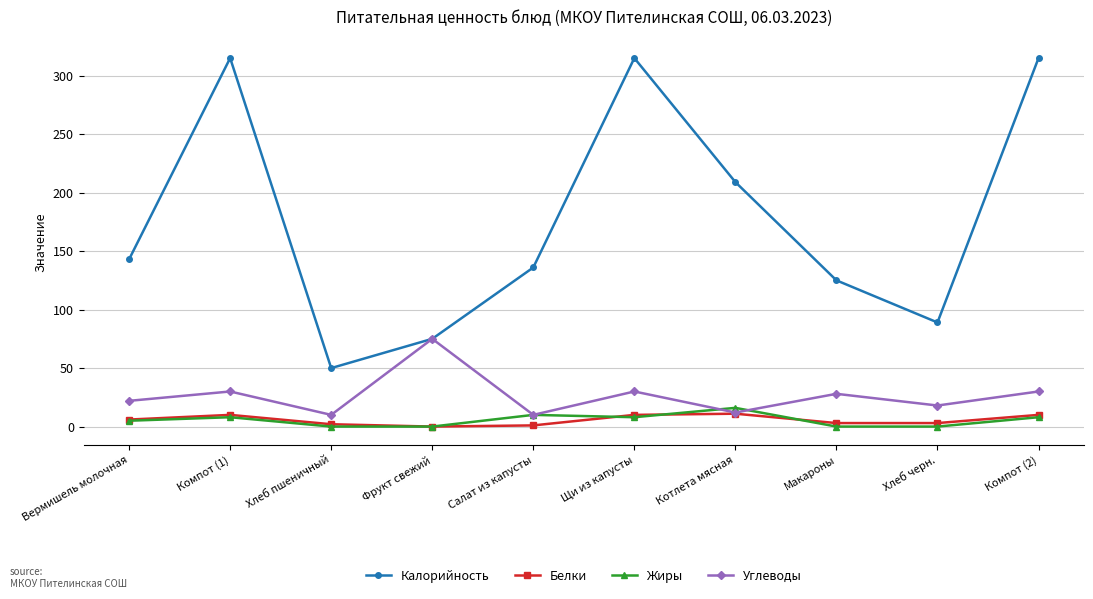

What is the sum of the Углеводы values at Хлеб черн. and Котлета мясная?

30